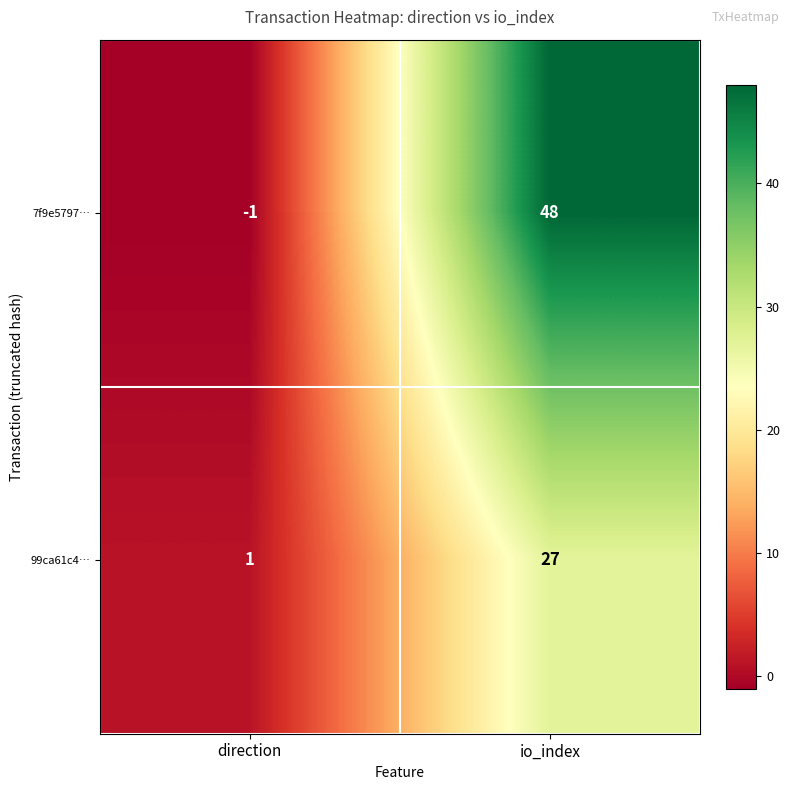

Between direction and io_index, which series saw the biggest shift?

7f9e5797…